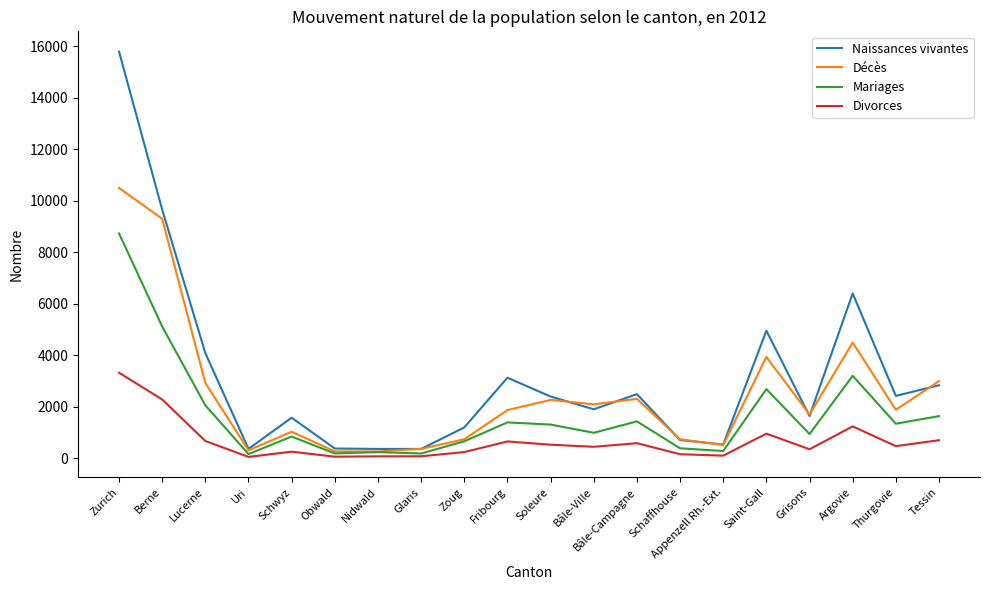

What is the greatest value displayed?

15794